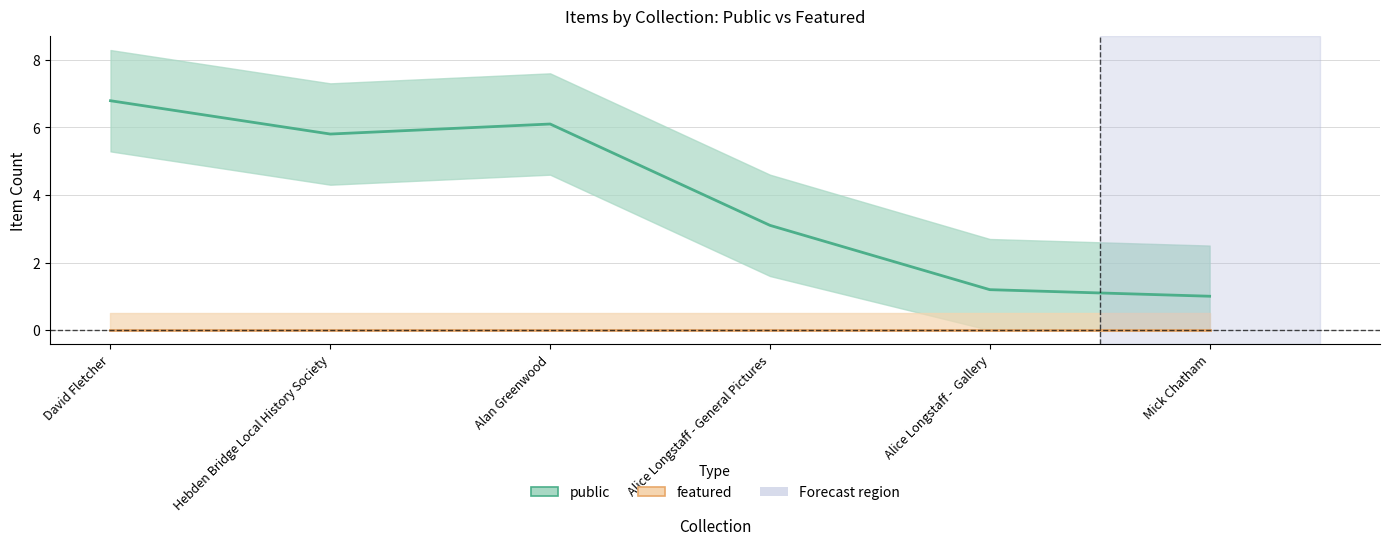

What are all the series names shown in the legend?

public, featured